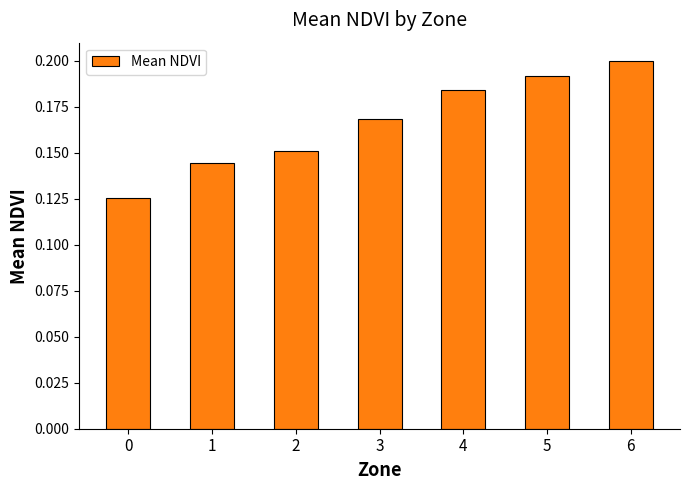

What is the sum of the values at 1 and 0?

0.3